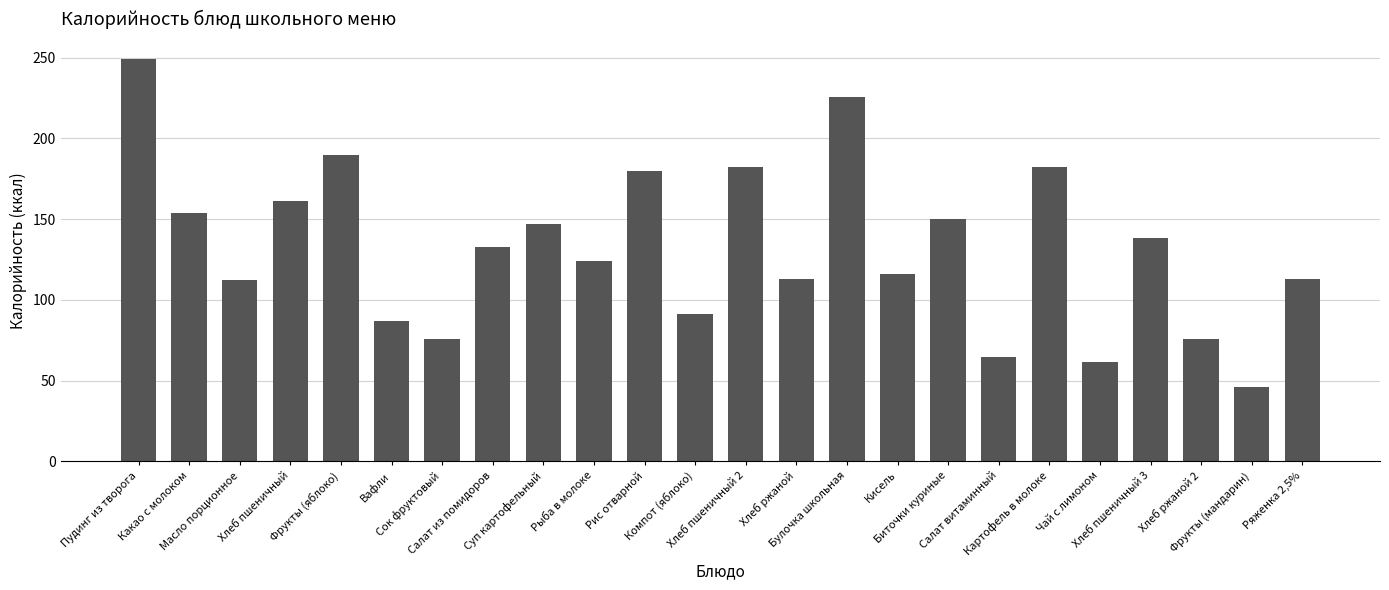

What is the maximum value shown in the chart?

249.0